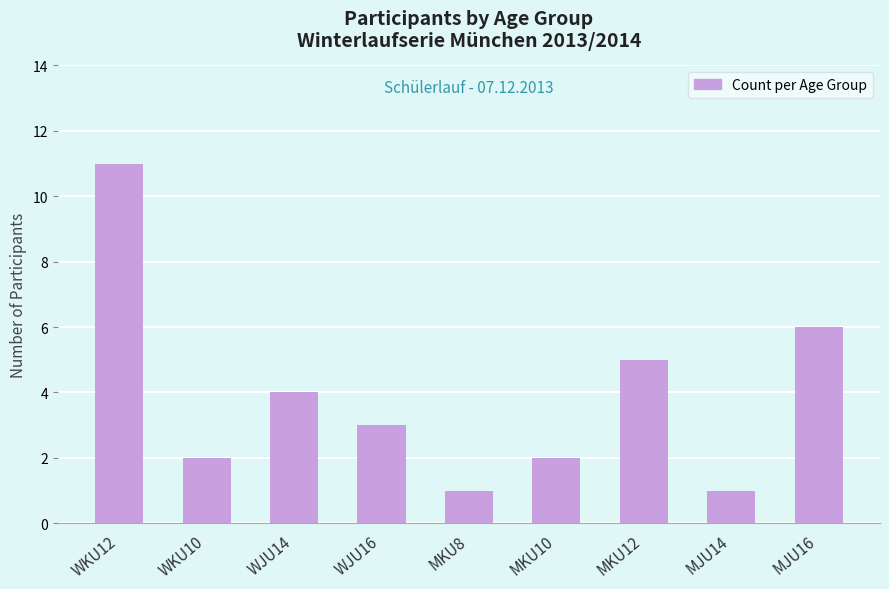

Which label corresponds to the largest value in the chart?

WKU12